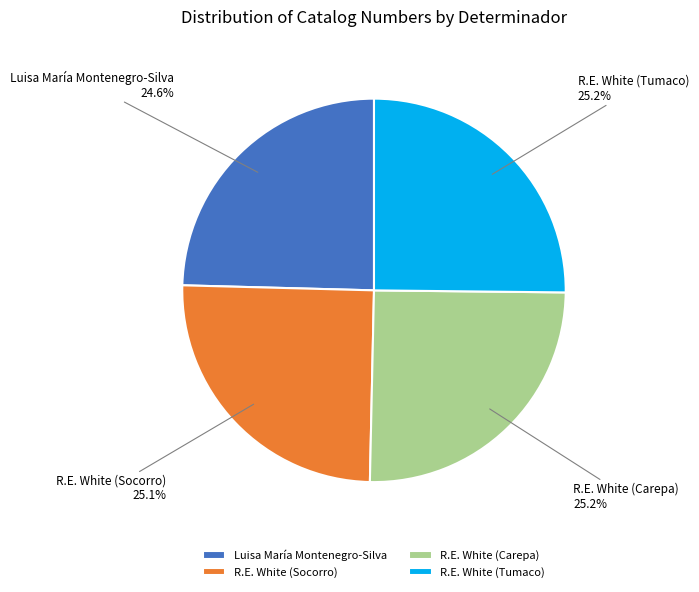

To the nearest percent, what portion does R.E. White (Tumaco) represent?

25%